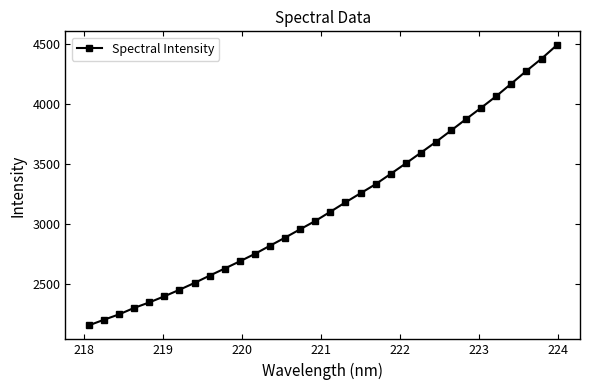

What is the smallest value displayed?

2160.0